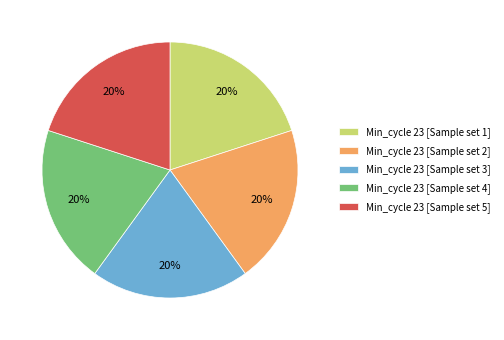

Is the sum of Min_cycle 23 [Sample set 2] and Min_cycle 23 [Sample set 3] greater than half?

No